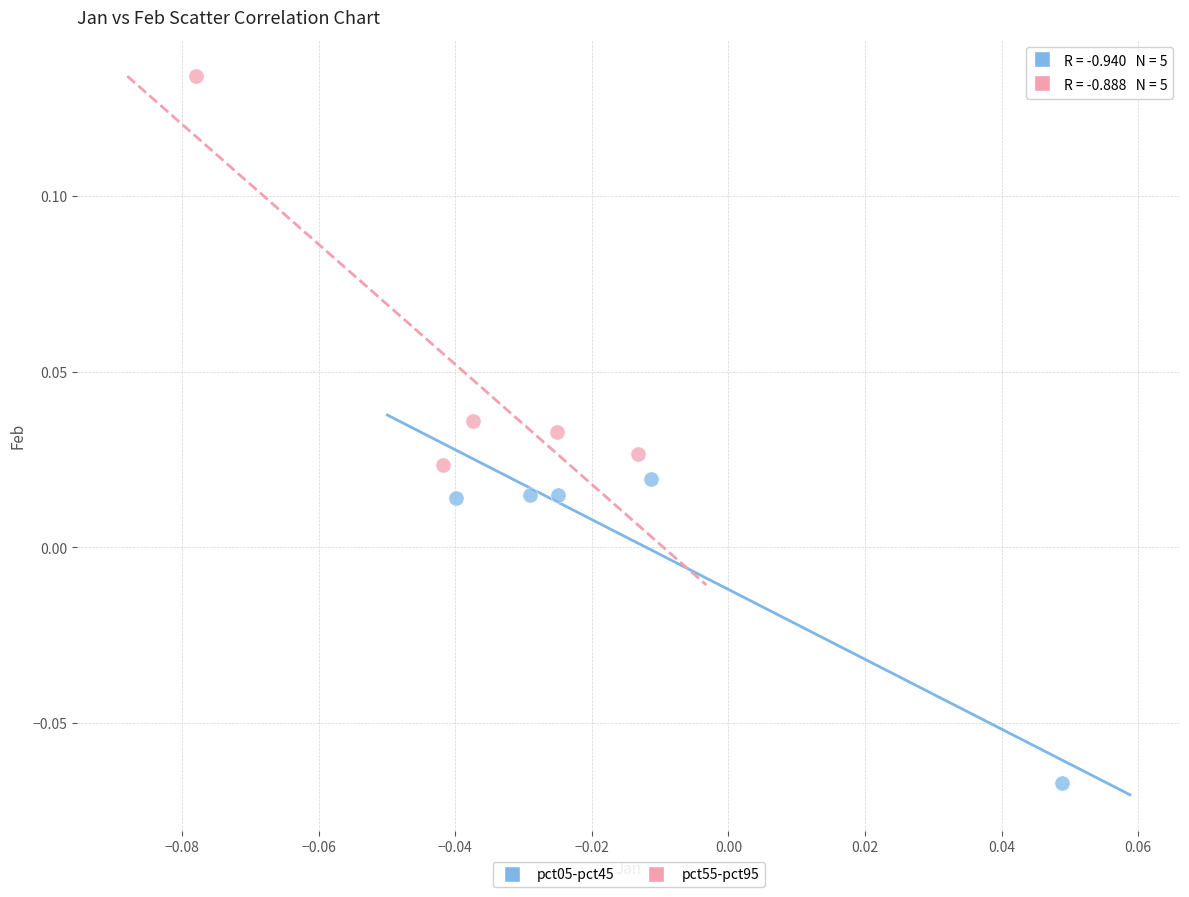

Which series contains the highest Y value?

pct55-pct95